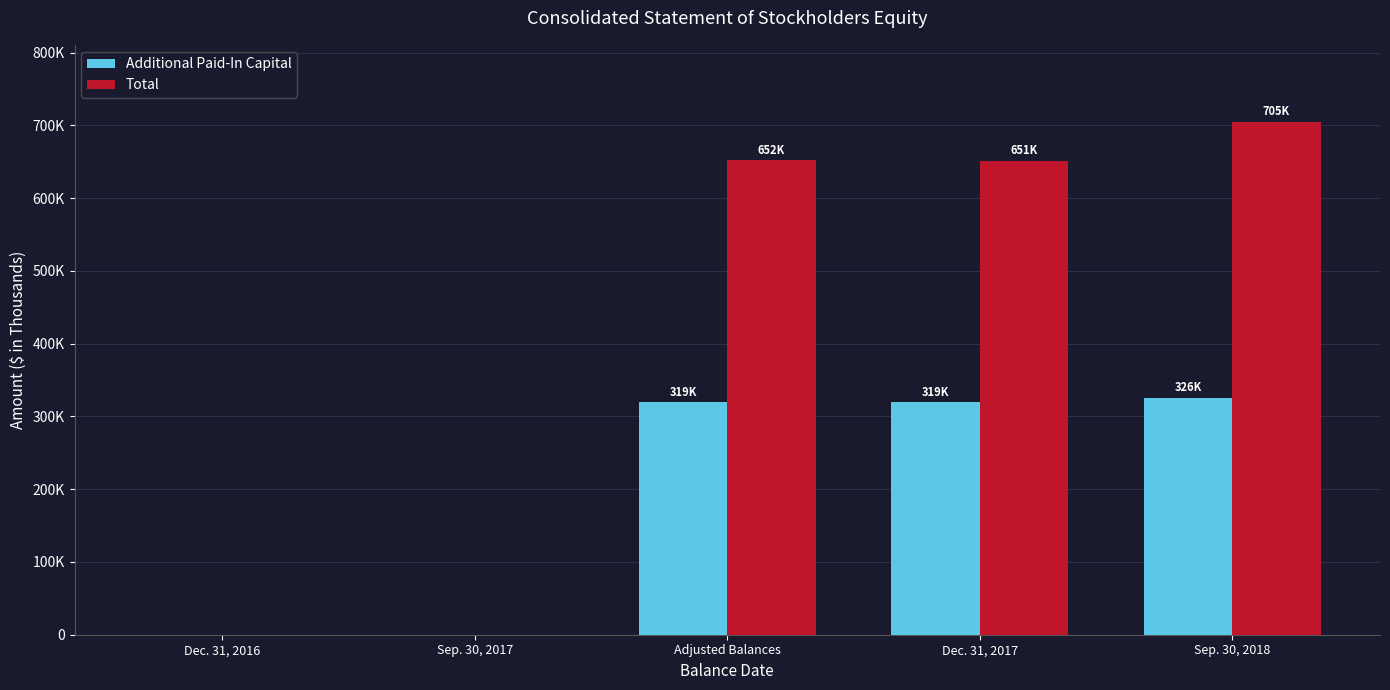

What are all the series names shown in the legend?

Additional Paid-In Capital, Total